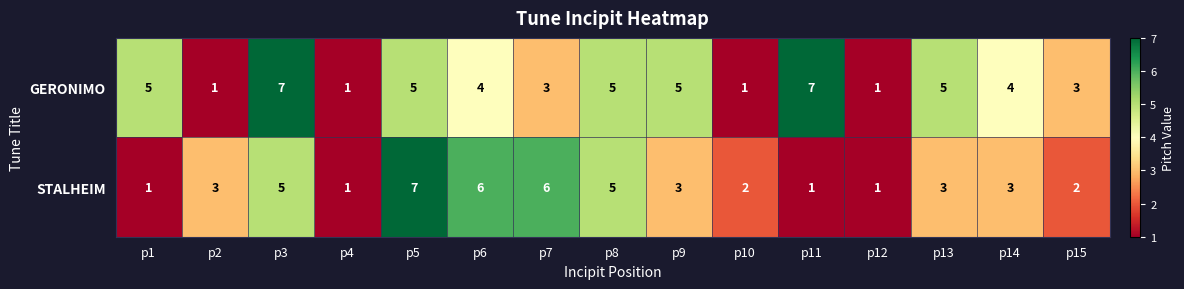

Count the GERONIMO values in the range 1 to 5.

13